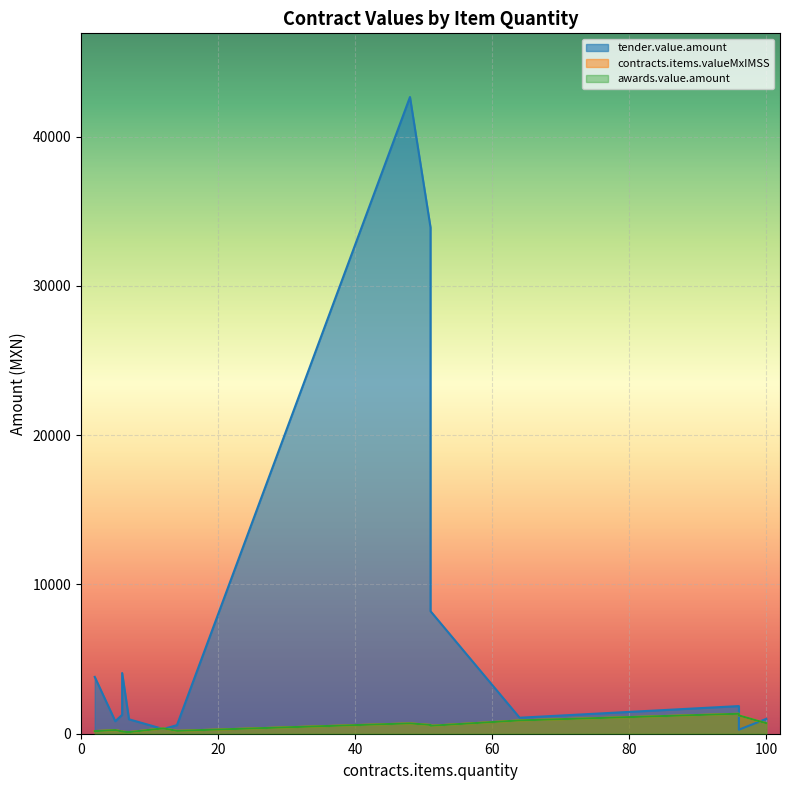

At which category is the sum across all series the highest?

48